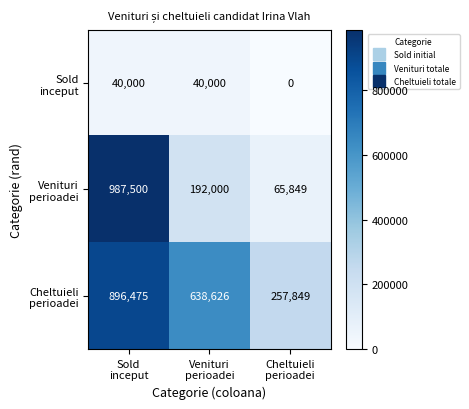

What is the maximum value shown in the chart?

987500